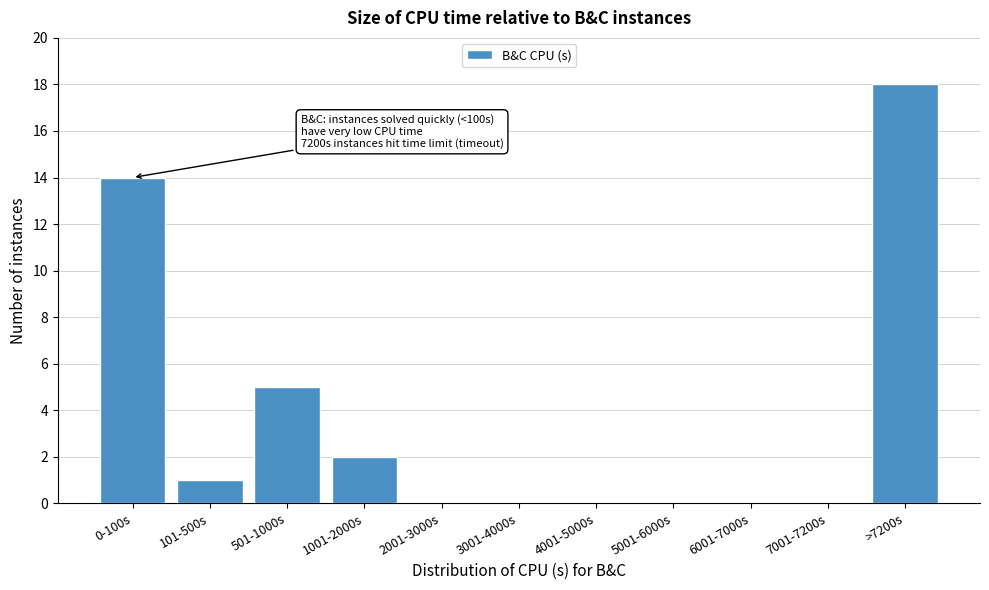

Reading right to left, extract all data points from this chart.

>7200s=18	7001-7200s=0	6001-7000s=0	5001-6000s=0	4001-5000s=0	3001-4000s=0	2001-3000s=0	1001-2000s=2	501-1000s=5	101-500s=1	0-100s=14